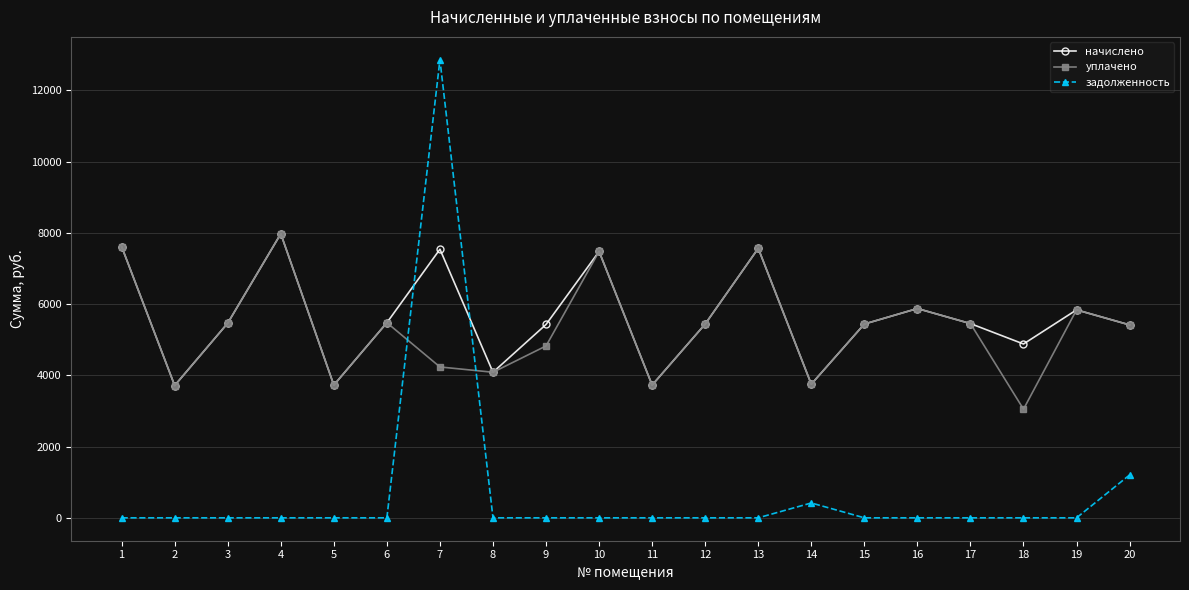

The задолженность series shows 0.0 at 18. True or false?

True